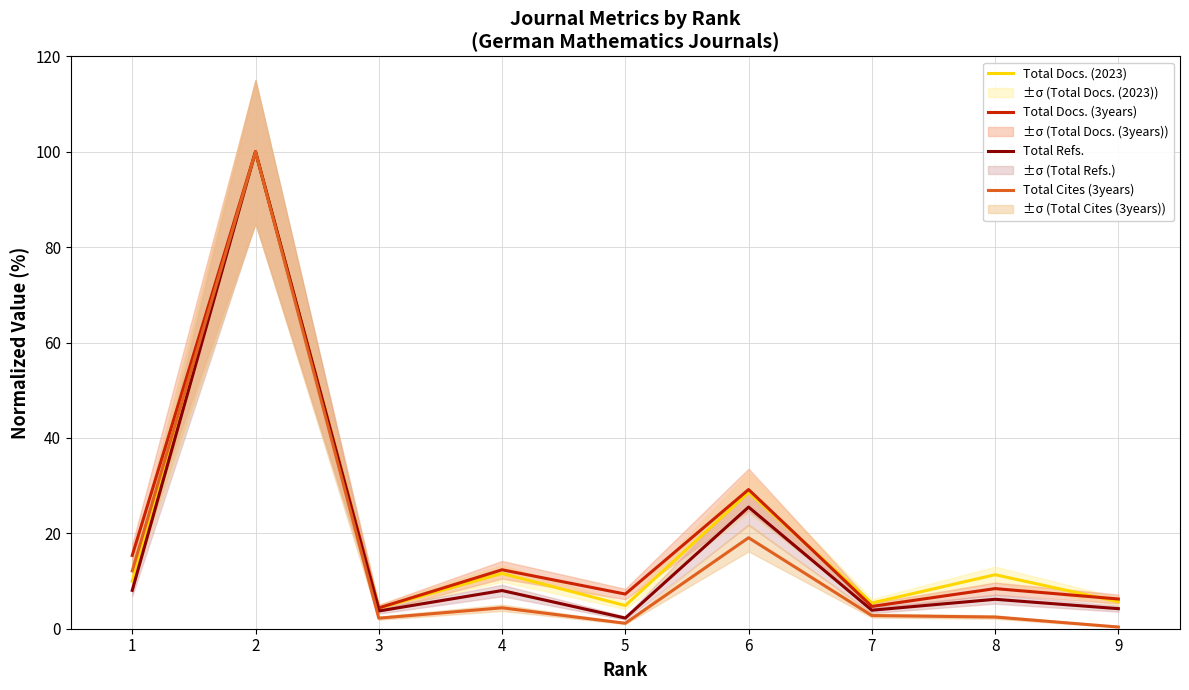

True or false: Total Refs. and Total Docs. (2023) cross at least once.

False